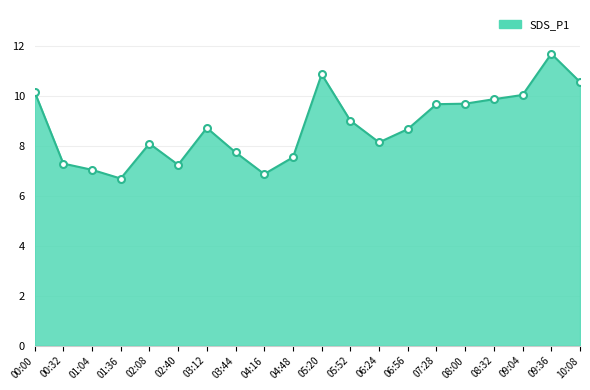

What position from the left is 00:00?

1